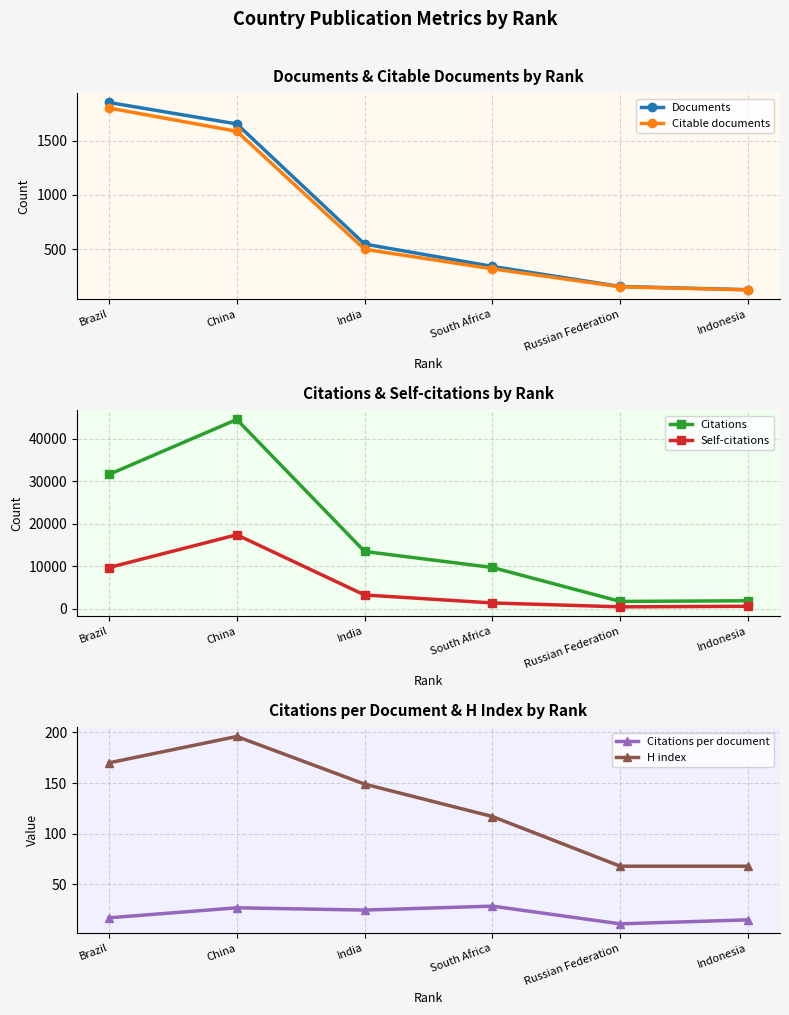

True or false: H index and Citations per document intersect in this chart.

False